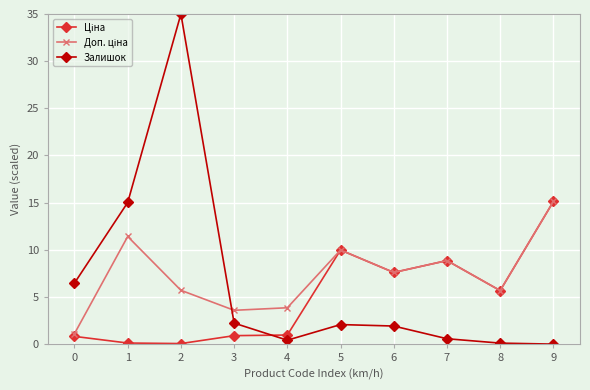

Which series has the largest range (max minus min)?

Залишок